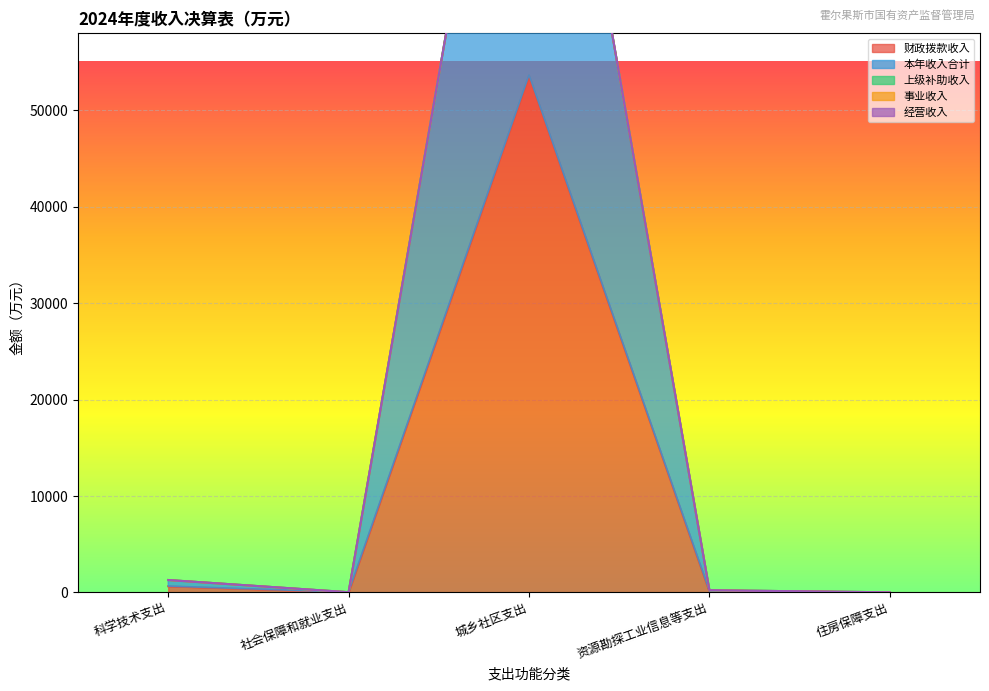

Reading left to right, what are all the values shown in this chart?

财政拨款收入: 科学技术支出=645.0	社会保障和就业支出=13.7	城乡社区支出=53642.0	资源勘探工业信息等支出=115.1	住房保障支出=8.2
本年收入合计: 科学技术支出=645.0	社会保障和就业支出=13.7	城乡社区支出=53642.0	资源勘探工业信息等支出=115.1	住房保障支出=8.2
上级补助收入: 科学技术支出=0.0	社会保障和就业支出=0.0	城乡社区支出=0.0	资源勘探工业信息等支出=0.0	住房保障支出=0.0
事业收入: 科学技术支出=0.0	社会保障和就业支出=0.0	城乡社区支出=0.0	资源勘探工业信息等支出=0.0	住房保障支出=0.0
经营收入: 科学技术支出=0.0	社会保障和就业支出=0.0	城乡社区支出=0.0	资源勘探工业信息等支出=0.0	住房保障支出=0.0